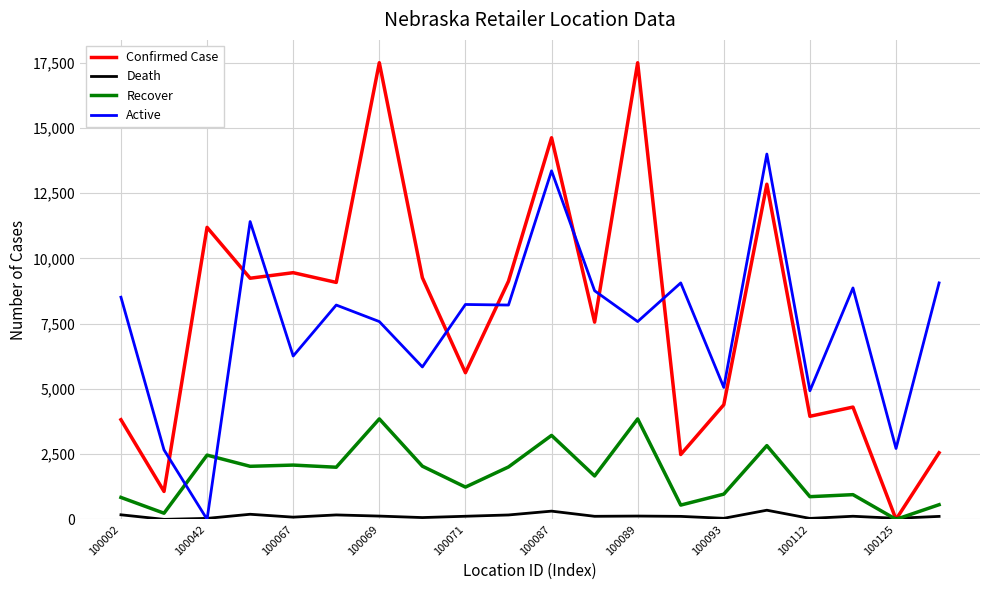

Rank the series by their maximum value, from lowest to highest.

Death, Recover, Active, Confirmed Case